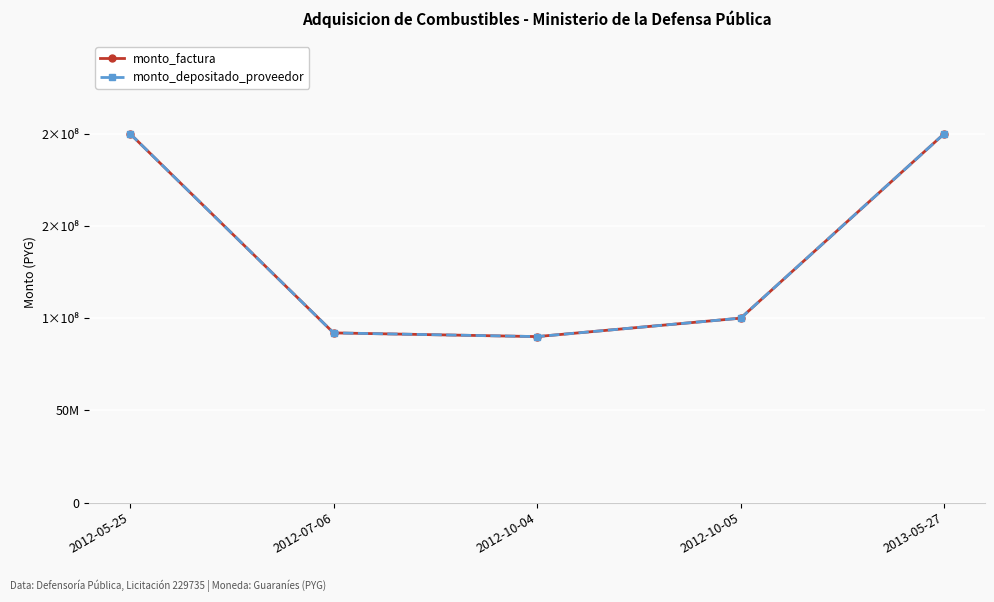

True or false: monto_factura and monto_depositado_proveedor intersect in this chart.

False